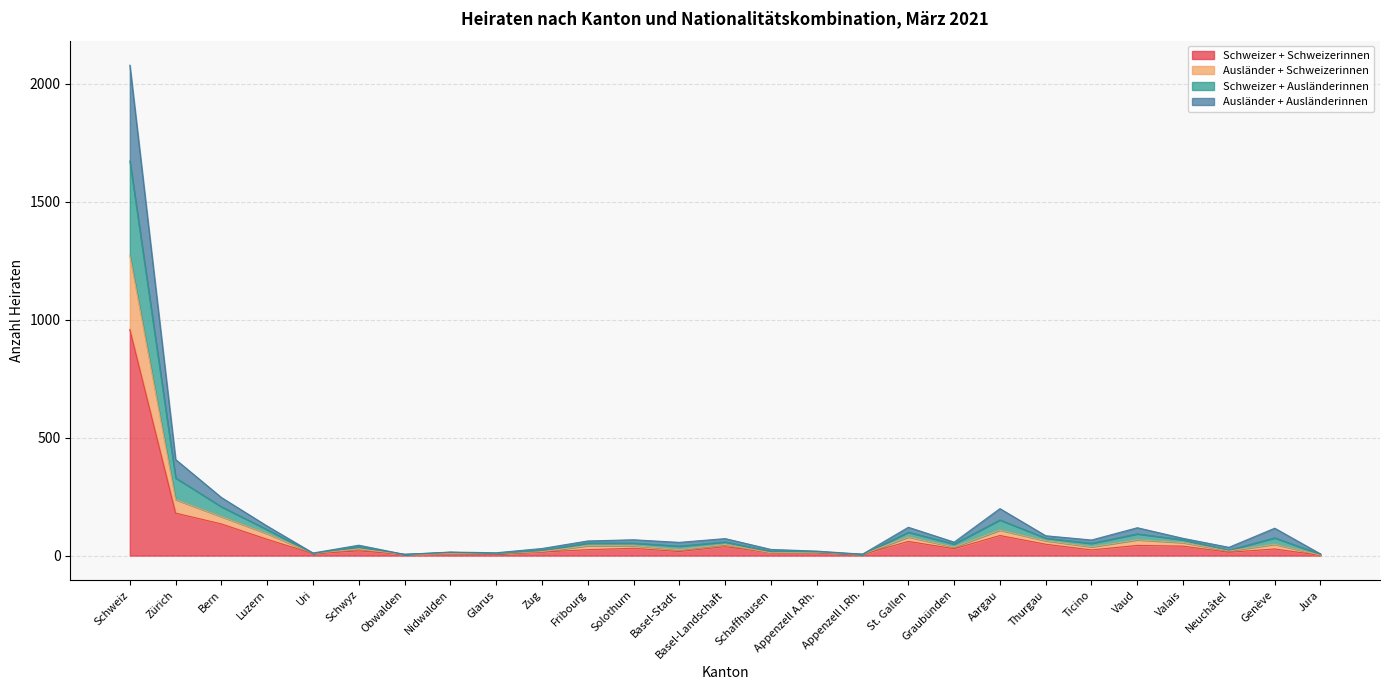

Between Fribourg and Basel-Stadt, which is larger?

Fribourg